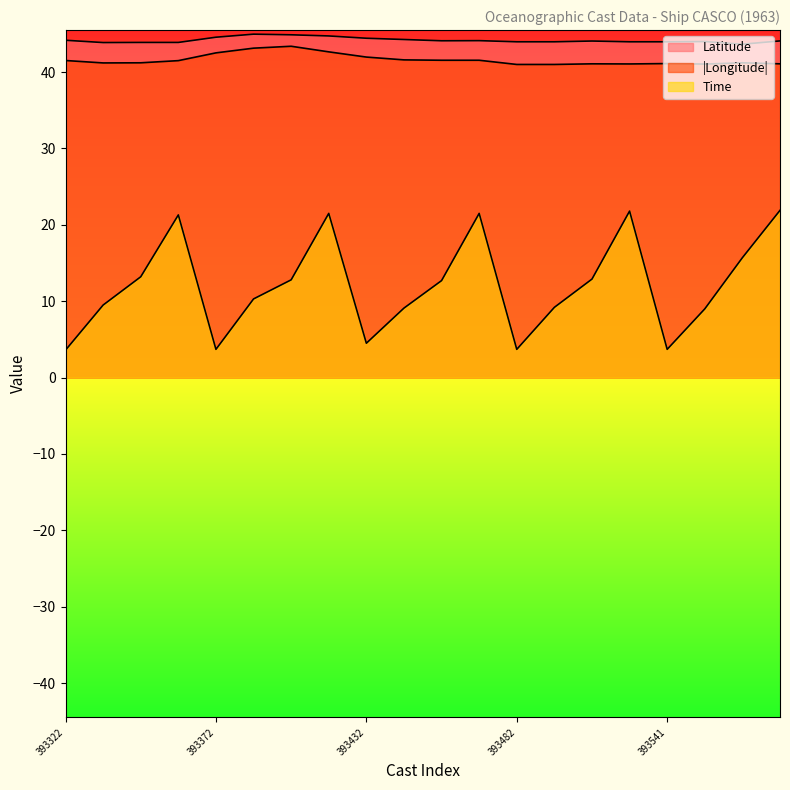

How many values in the Longitude series exceed 41?

18